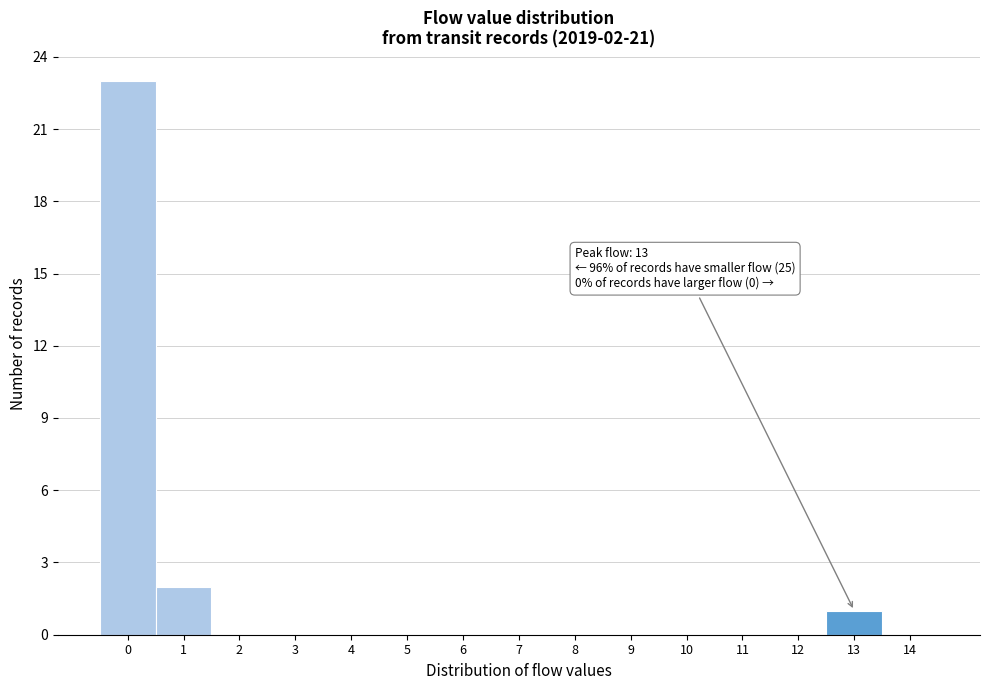

Over which range of the x-axis is the bar tallest?

-0.5 to 0.5